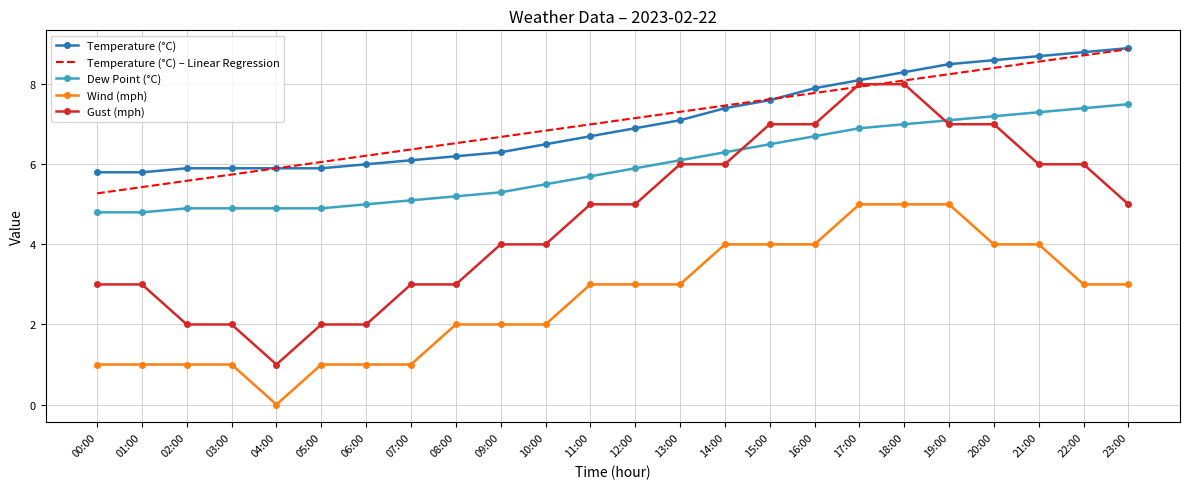

What is the average value of the Dew Point (°C) series?

6.0